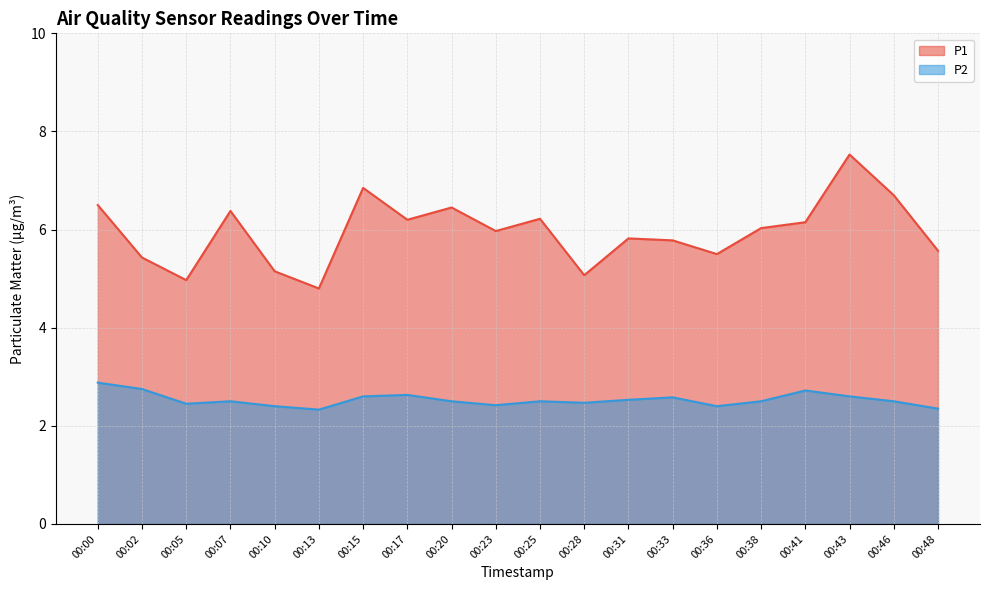

What is the difference between the P2 values at 00:23 and 00:25?

0.1